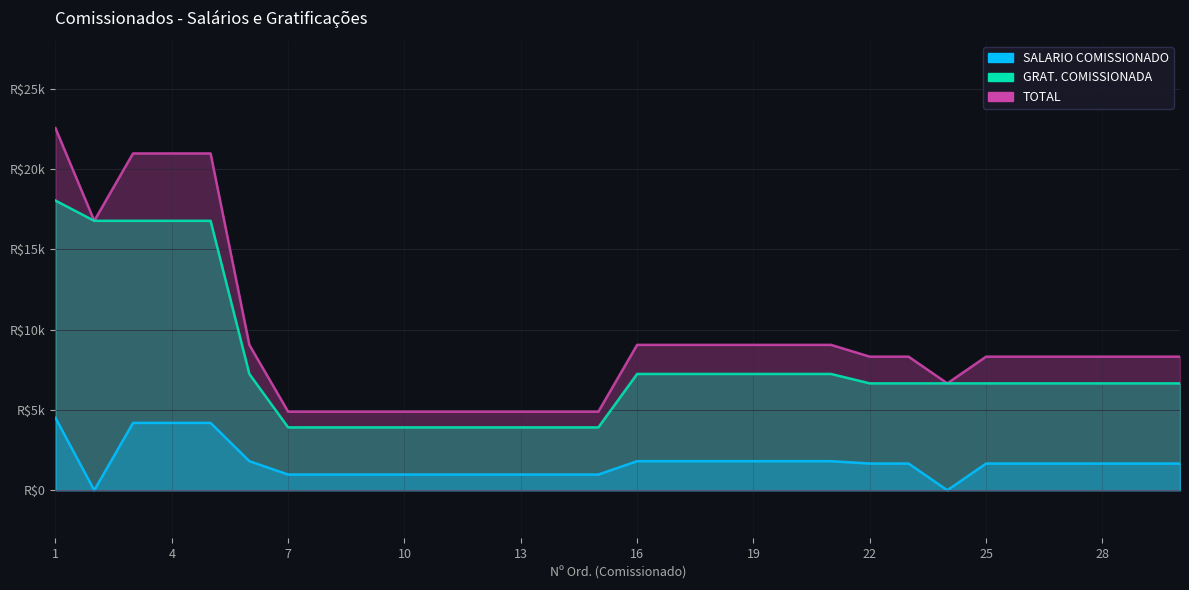

How many series are shown in this chart?

3